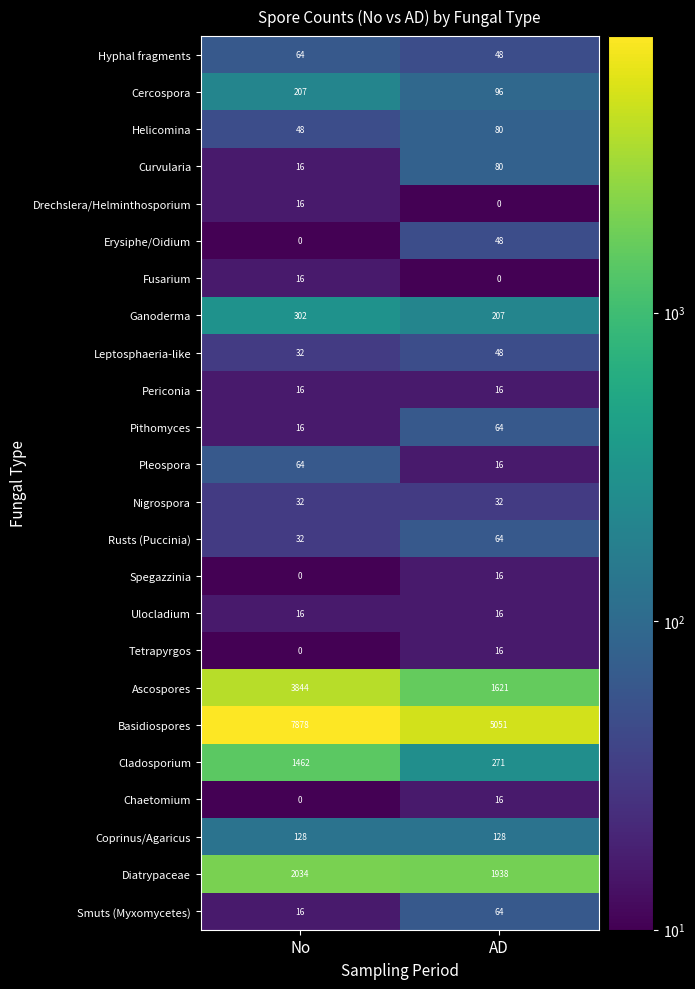

Which series changed the most between No and AD?

Basidiospores